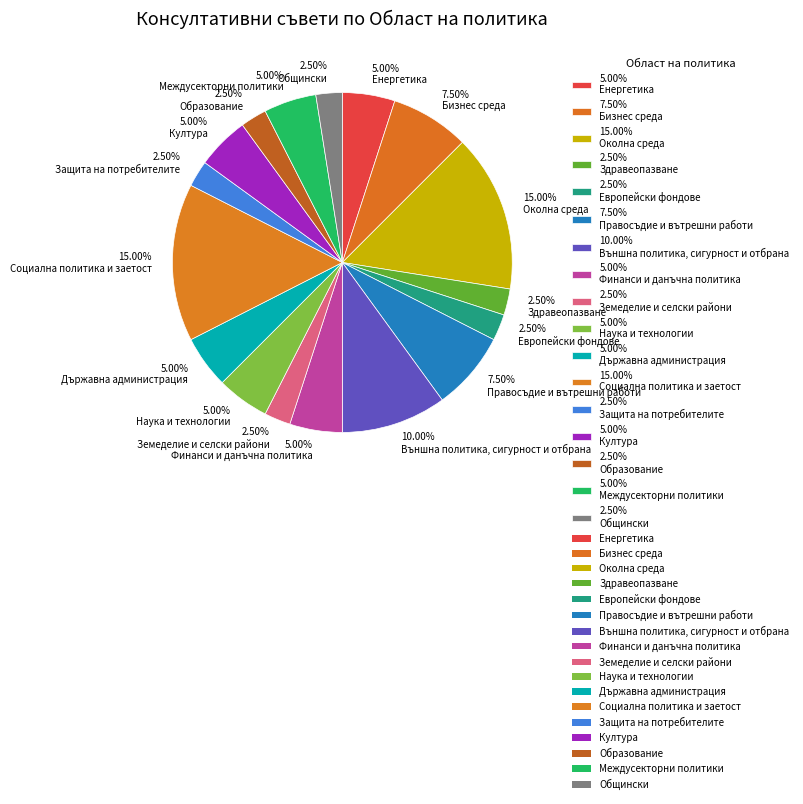

Is 2.50% Защита на потребителите the majority of the pie?

No